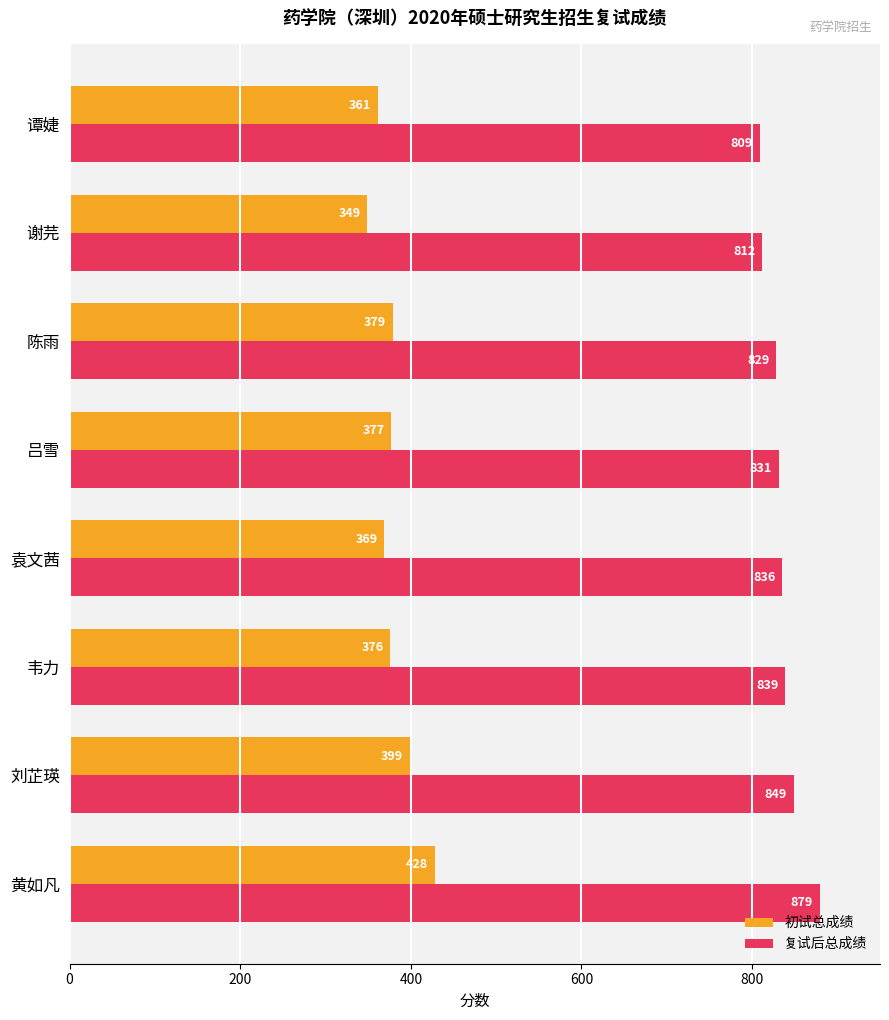

At which label is 初试总成绩 closest to 388?

陈雨